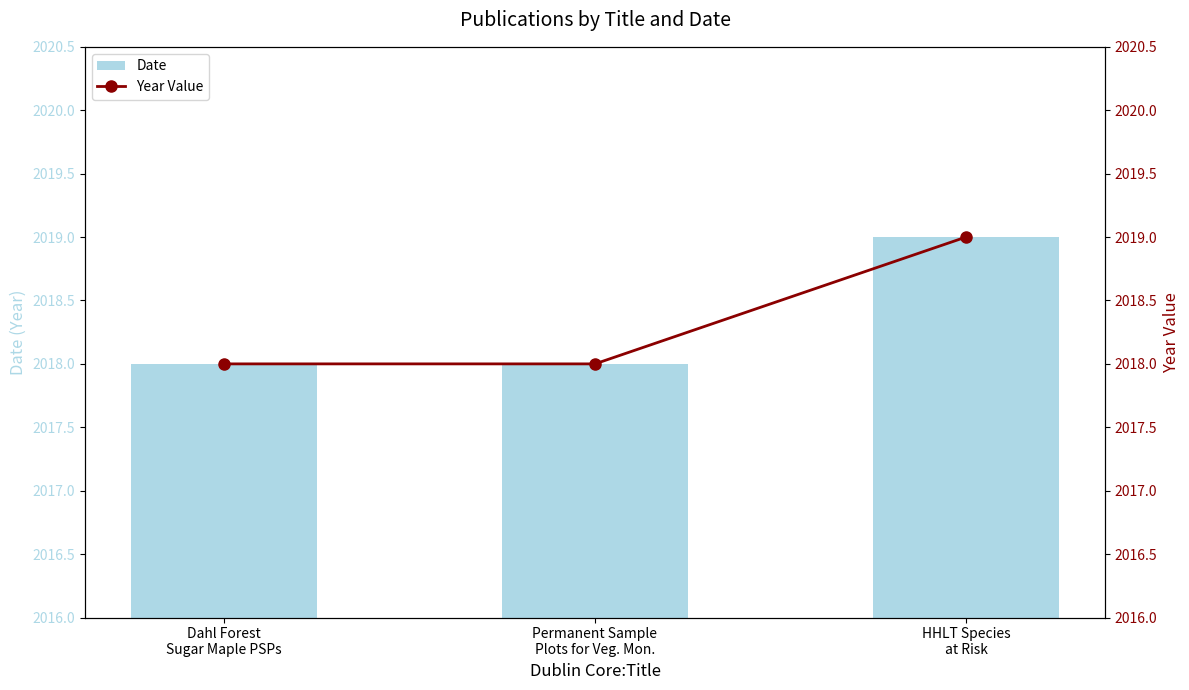

Reading right to left, what are all the values shown in this chart?

Date: HHLT Species
at Risk=2019	Permanent Sample
Plots for Veg. Mon.=2018	Dahl Forest
Sugar Maple PSPs=2018
Year Value: HHLT Species
at Risk=2019	Permanent Sample
Plots for Veg. Mon.=2018	Dahl Forest
Sugar Maple PSPs=2018